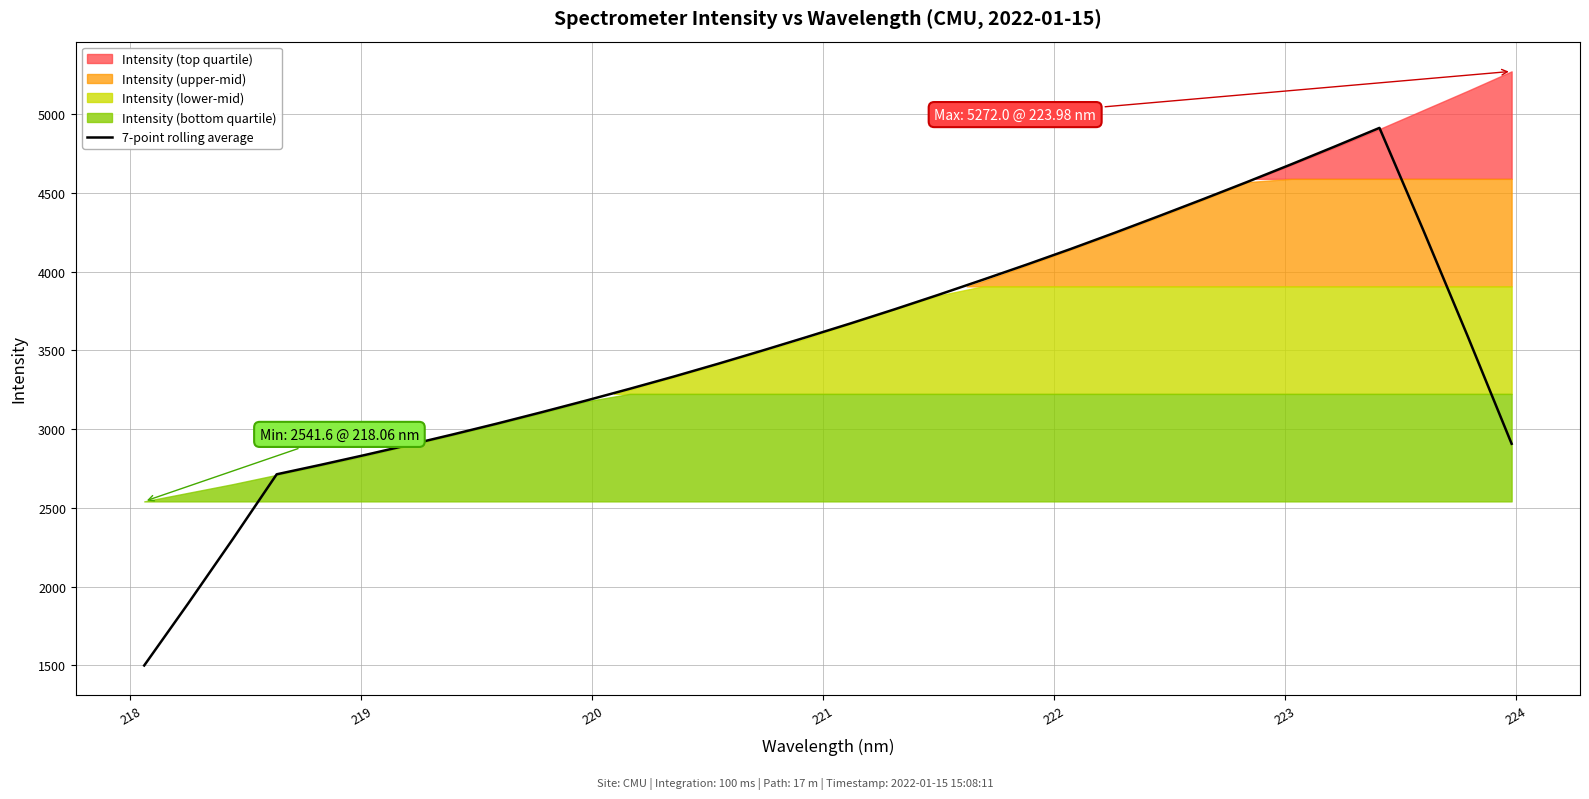

What is the maximum value for 7-point rolling average?

4912.9